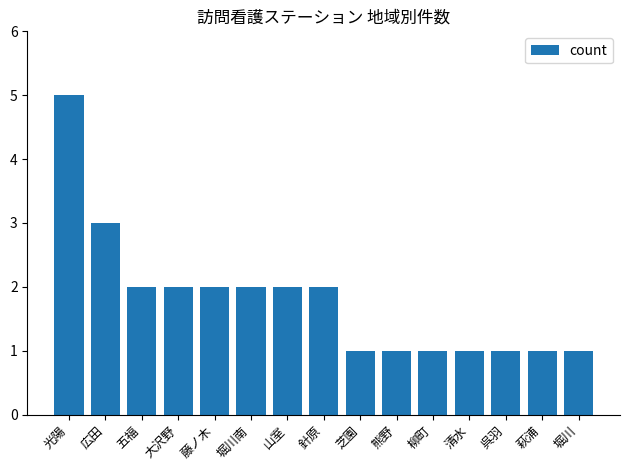

How many values are below 2?

7